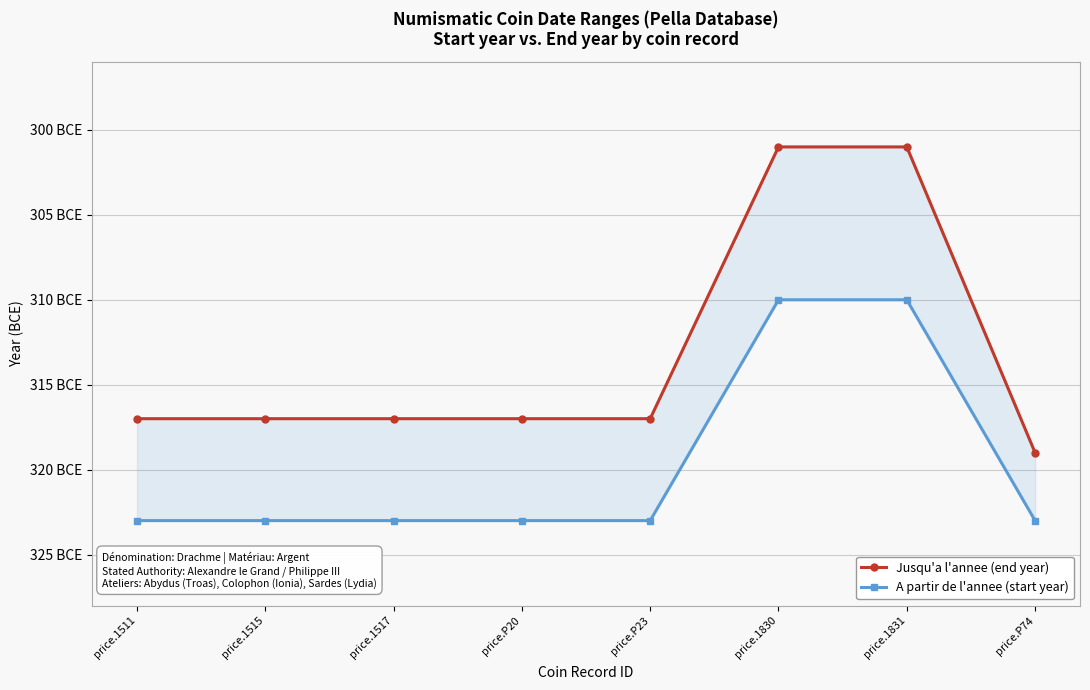

What value does the A partir de l'annee (start year) series have at price.1511?

-323